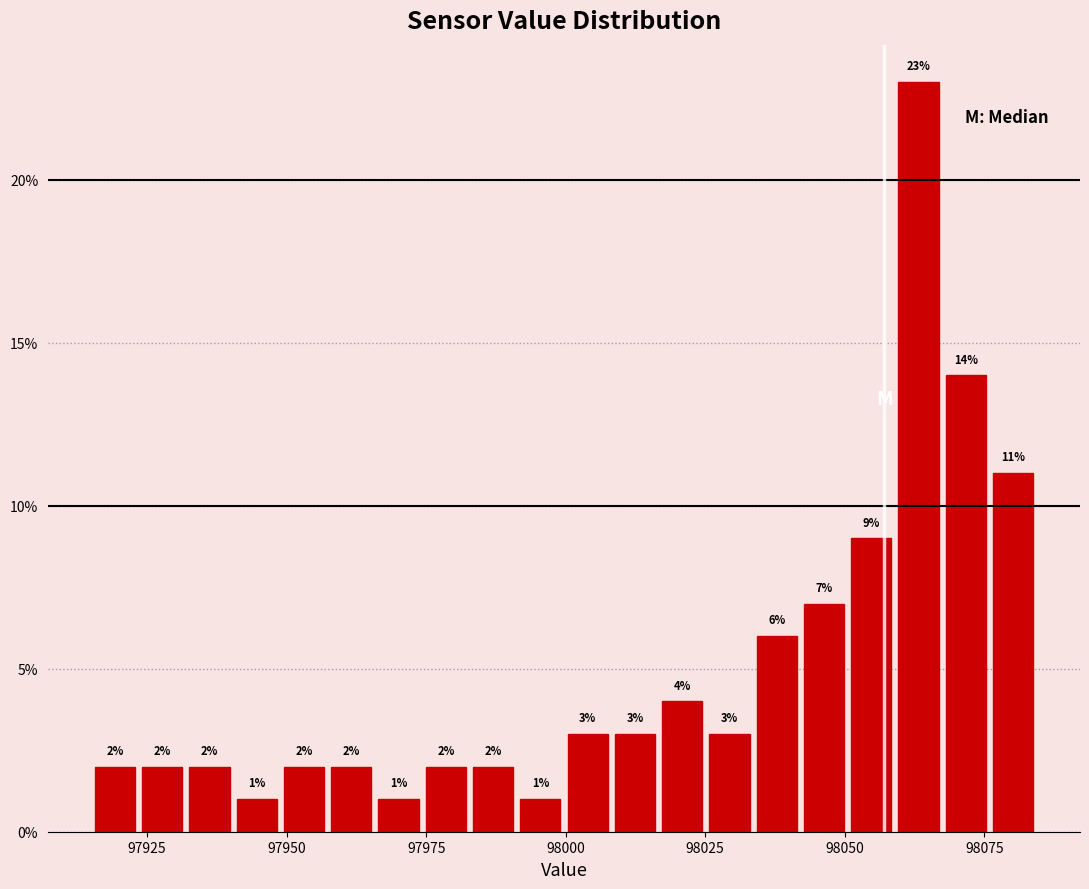

Read against the x-axis, roughly where is the centre of the tallest bar?

98065